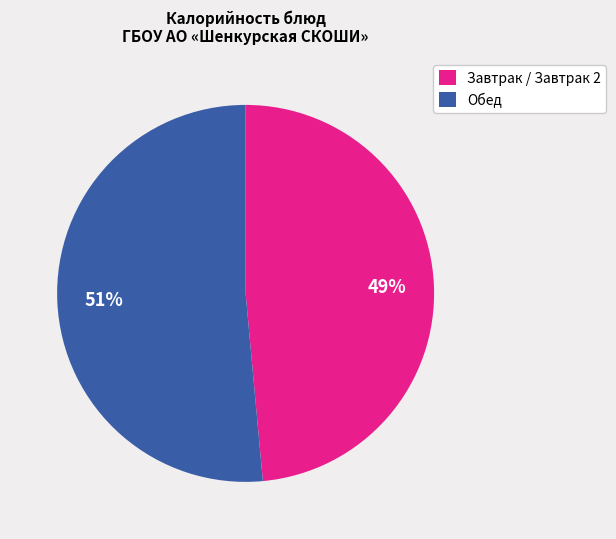

What is the smallest slice in the pie chart?

Завтрак / Завтрак 2